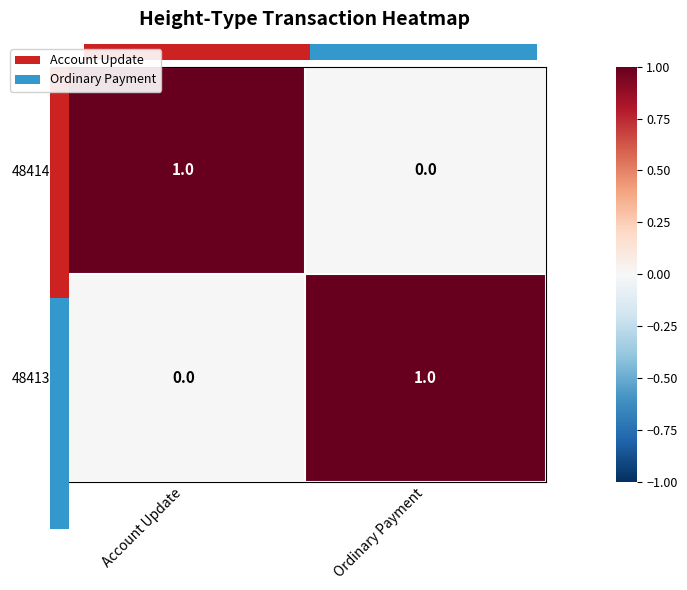

What value does the 484137 series have at Ordinary Payment?

1